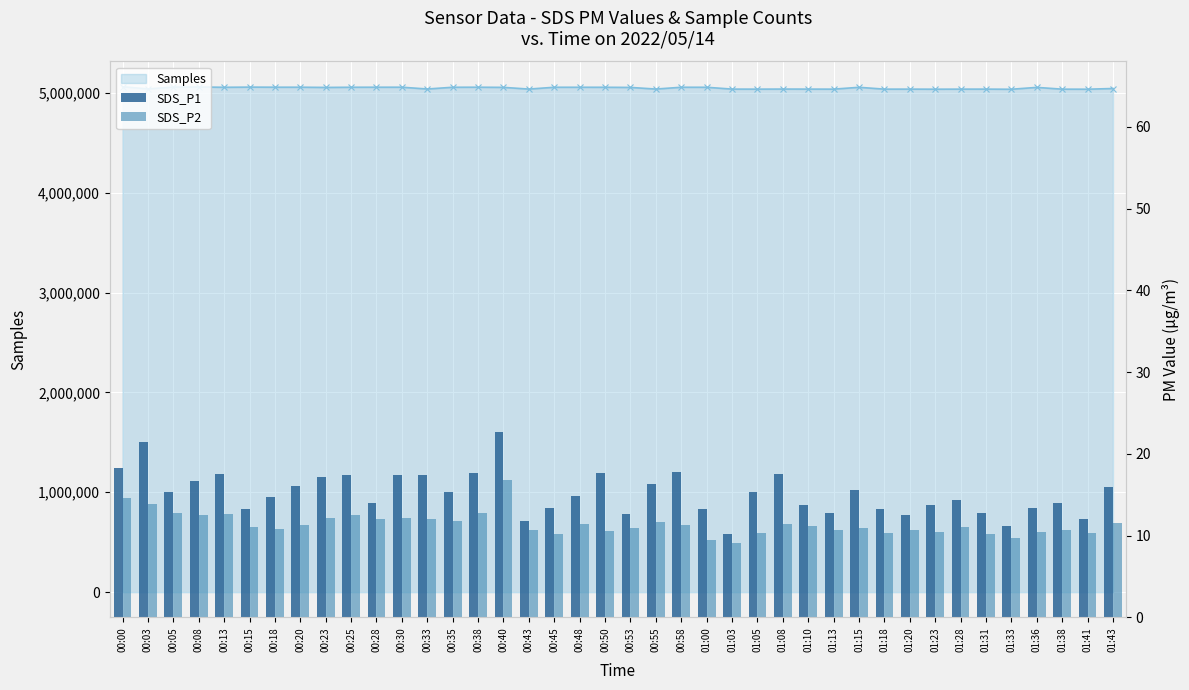

Is it true that SDS_P1 equals 12.8 at 00:03?

False